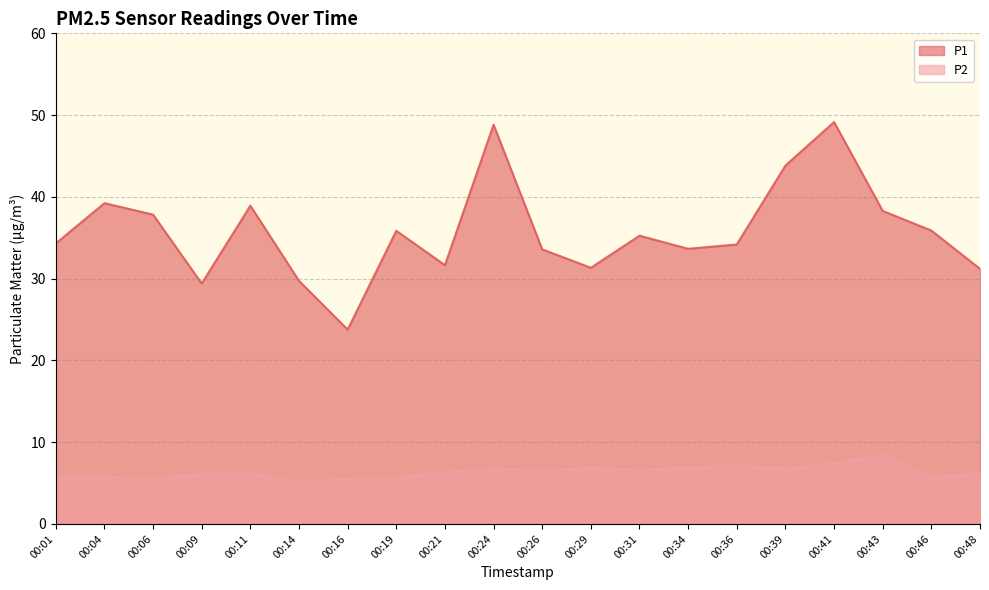

How many lines are shown in the chart?

2